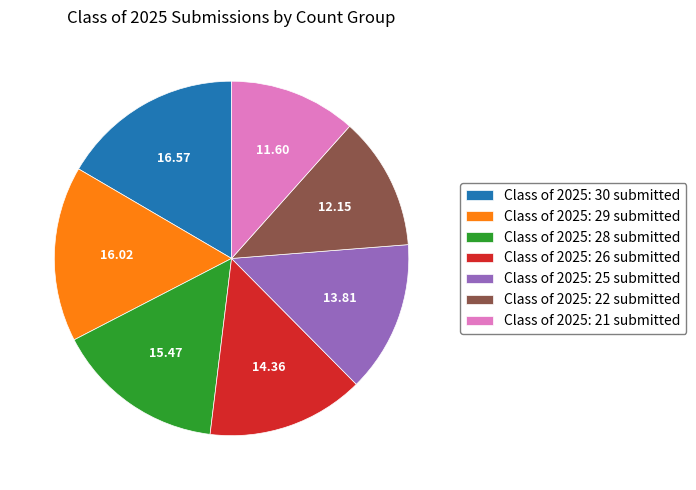

What is the ratio of the value at Class of 2025: 29 submitted to the value at Class of 2025: 30 submitted?

1.0